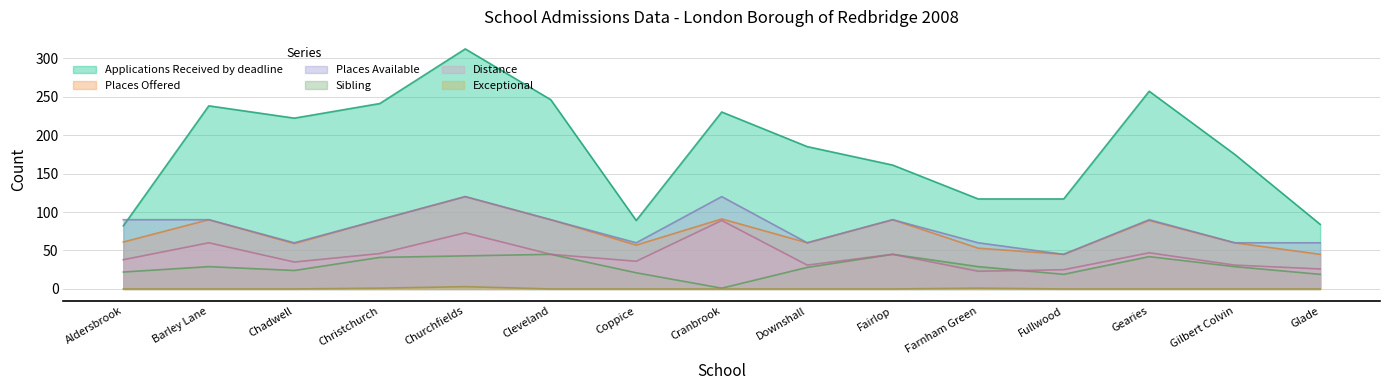

Does the chart display data point markers on the line(s)?

No